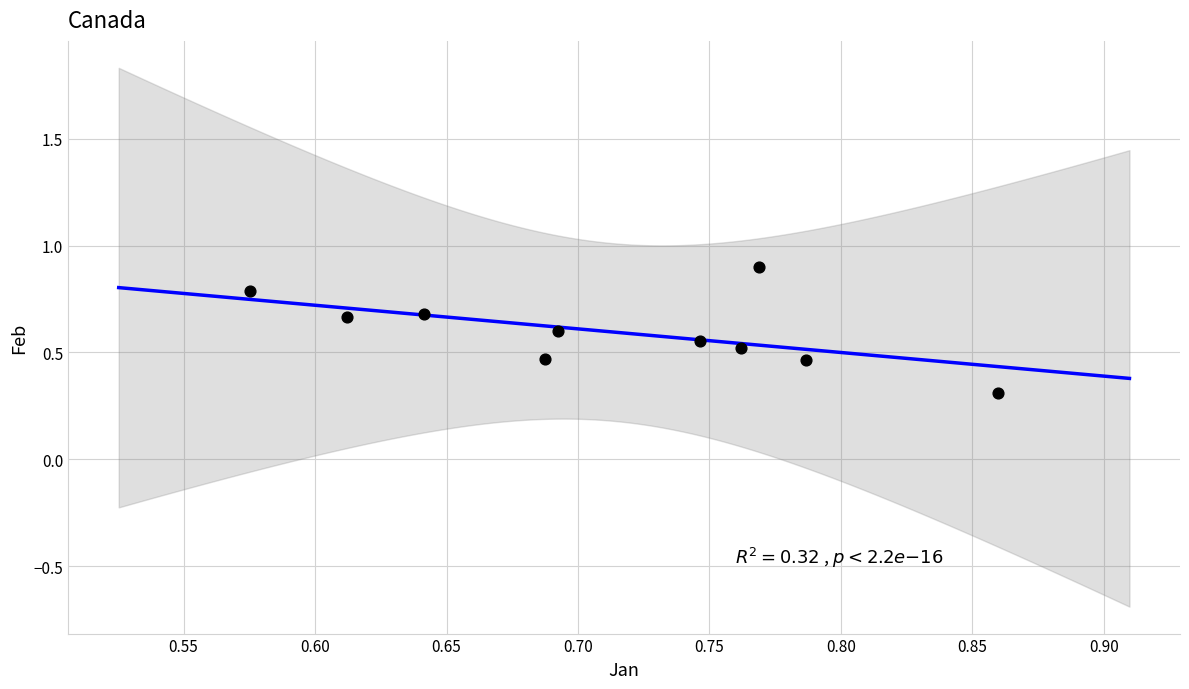

What Y value in the scatter plot is closest to 0?

0.3